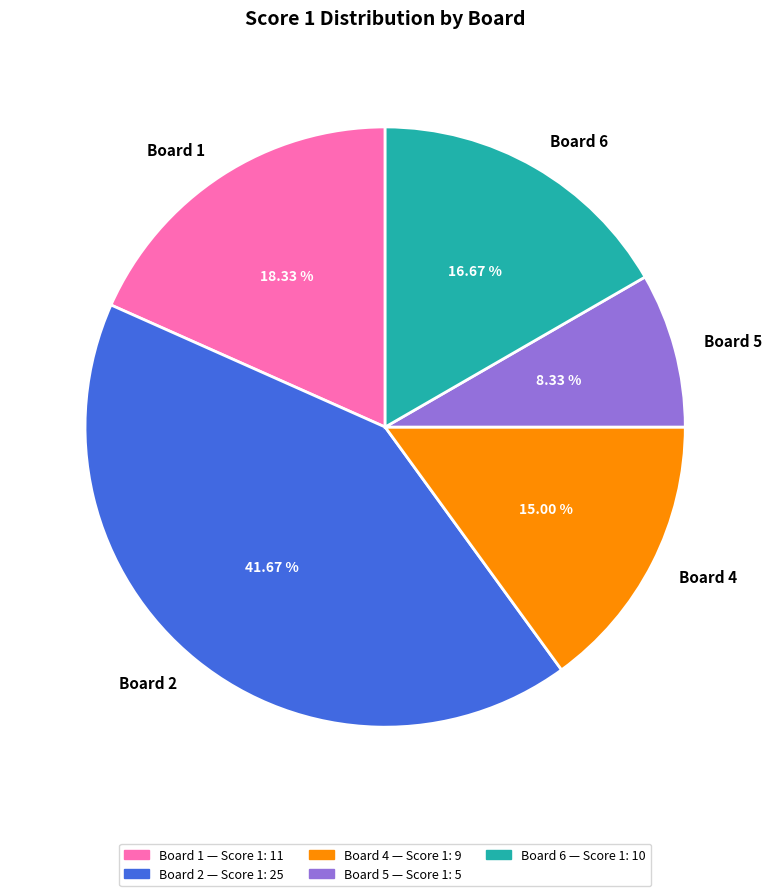

Count the number of slices in the pie.

5